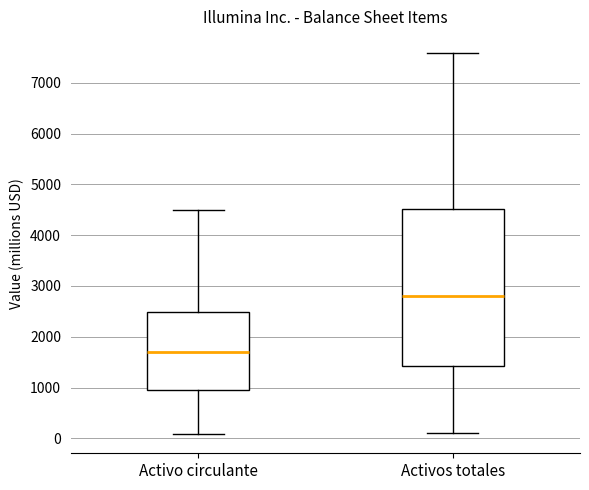

Reading left to right, read every box against the y-axis: the position of its median line, the range the box covers, and the ends of its whiskers. The values are not printed on the chart, so give them approximately, as read against the axis.

Activo circulante: median 1700, box 1000 to 2500, whiskers 100 to 4500
Activos totales: median 2800, box 1400 to 4500, whiskers 100 to 7600